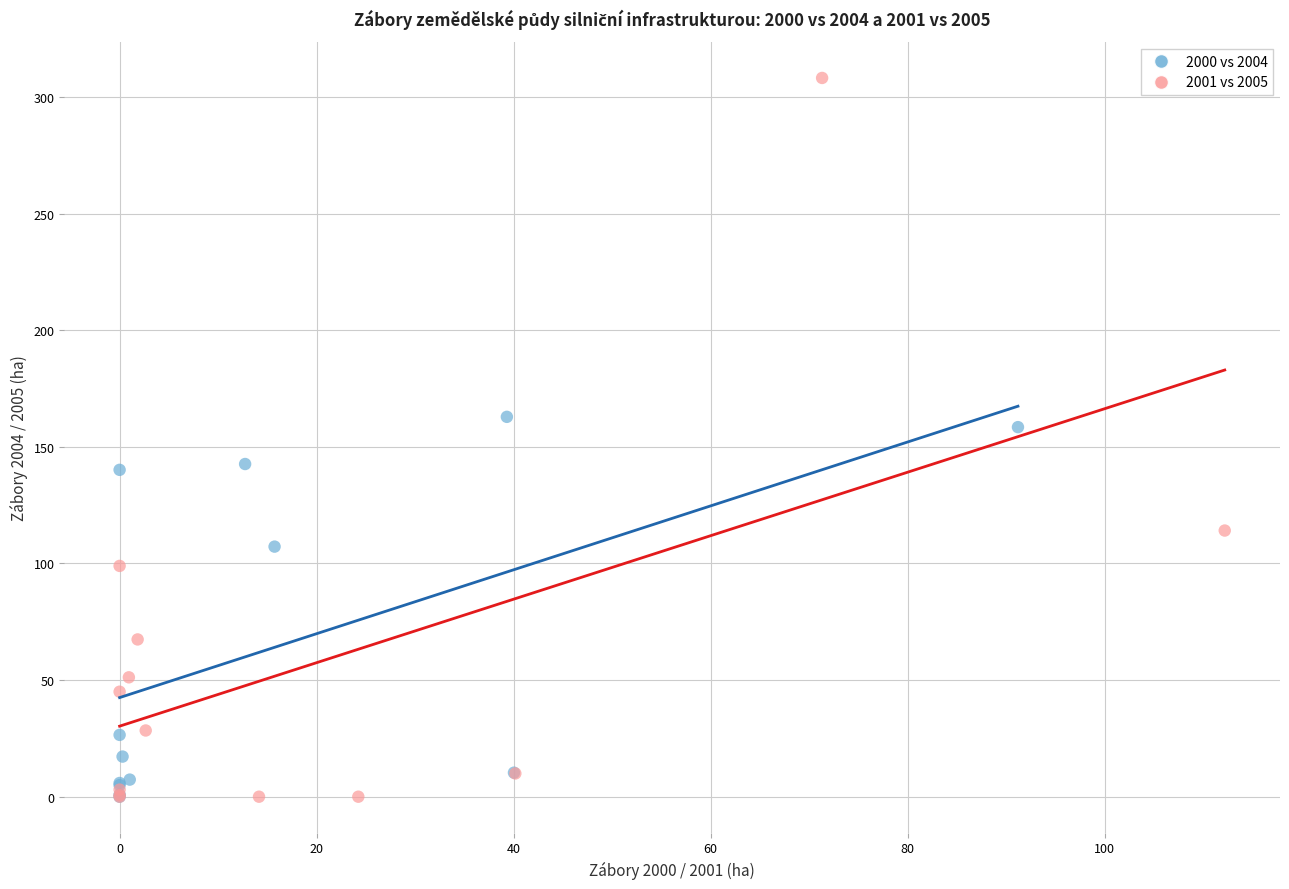

Which series contains the highest Y value?

2001 vs 2005